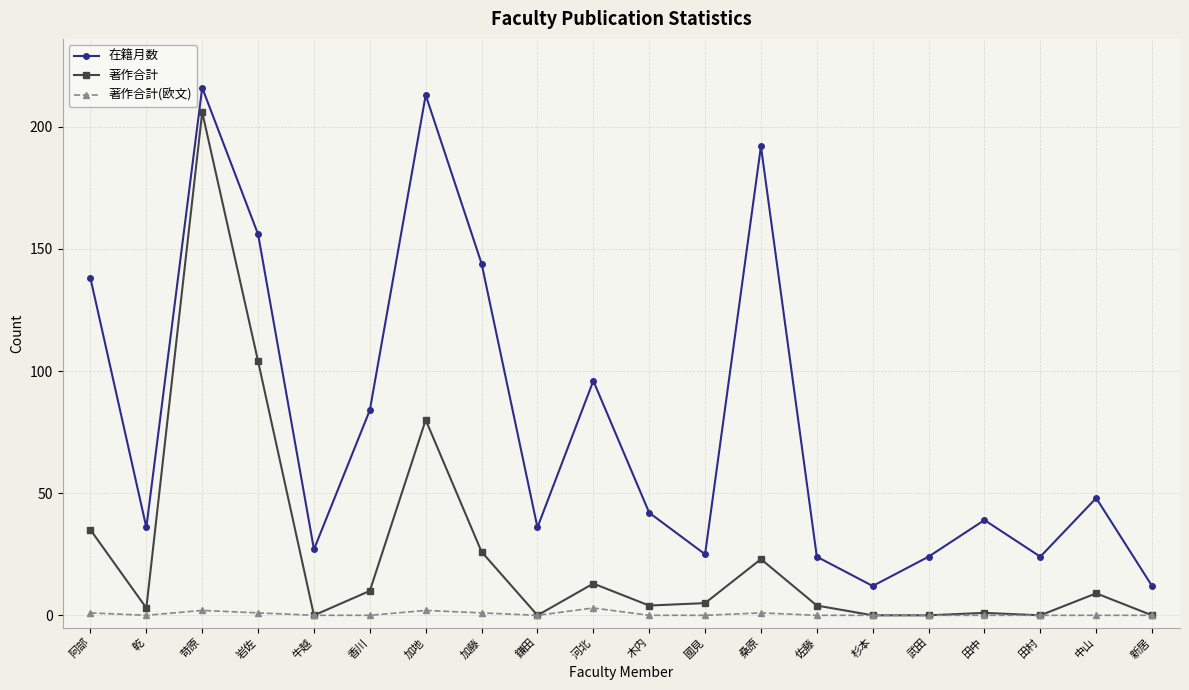

Reading left to right, transcribe all the data shown in this chart.

在籍月数: 138	36	216	156	27	84	213	144	36	96	42	25	192	24	12	24	39	24	48	12
著作合計: 35	3	206	104	0	10	80	26	0	13	4	5	23	4	0	0	1	0	9	0
著作合計(欧文): 1	0	2	1	0	0	2	1	0	3	0	0	1	0	0	0	0	0	0	0